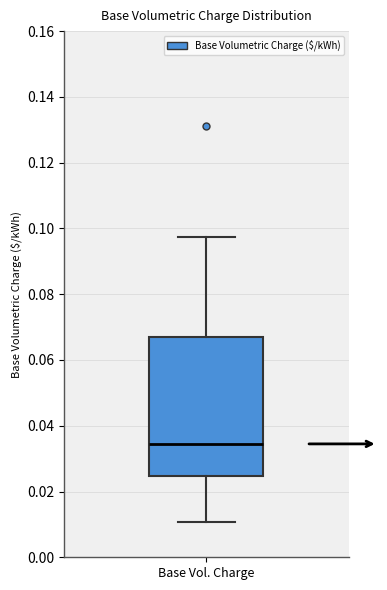

Where does the upper whisker of the box for Base Vol. Charge end on the y-axis? The values are not printed on the chart, so give them approximately, as read against the axis.

0.098